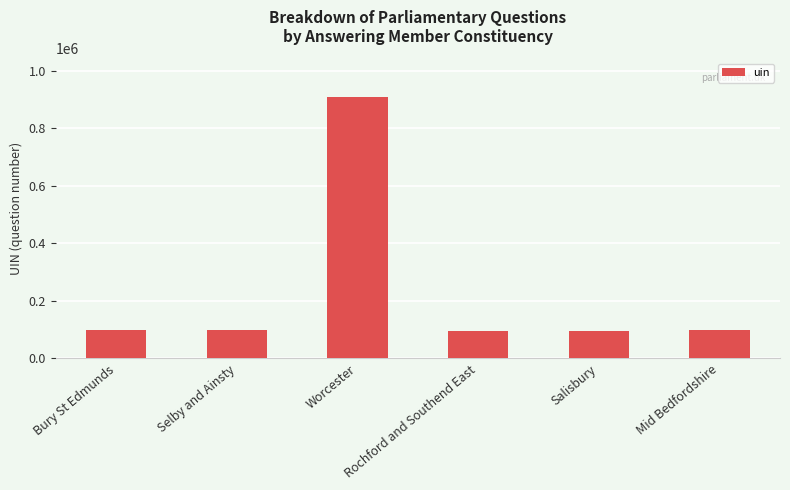

Approximately how many times larger is the value at Worcester compared to Selby and Ainsty?

9.3